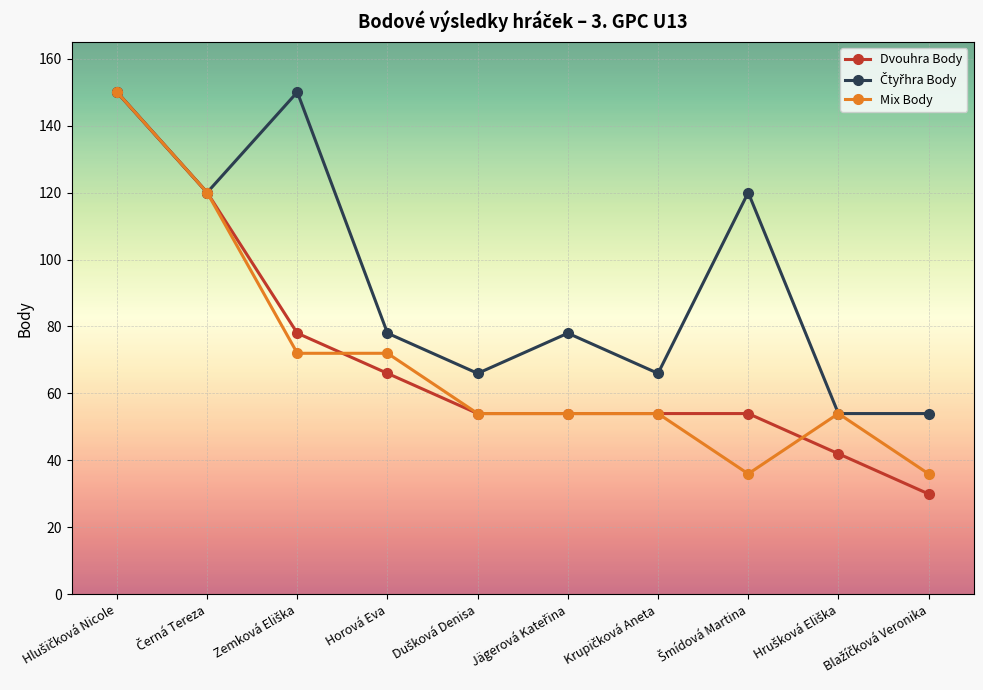

What is the maximum value shown in the chart?

150